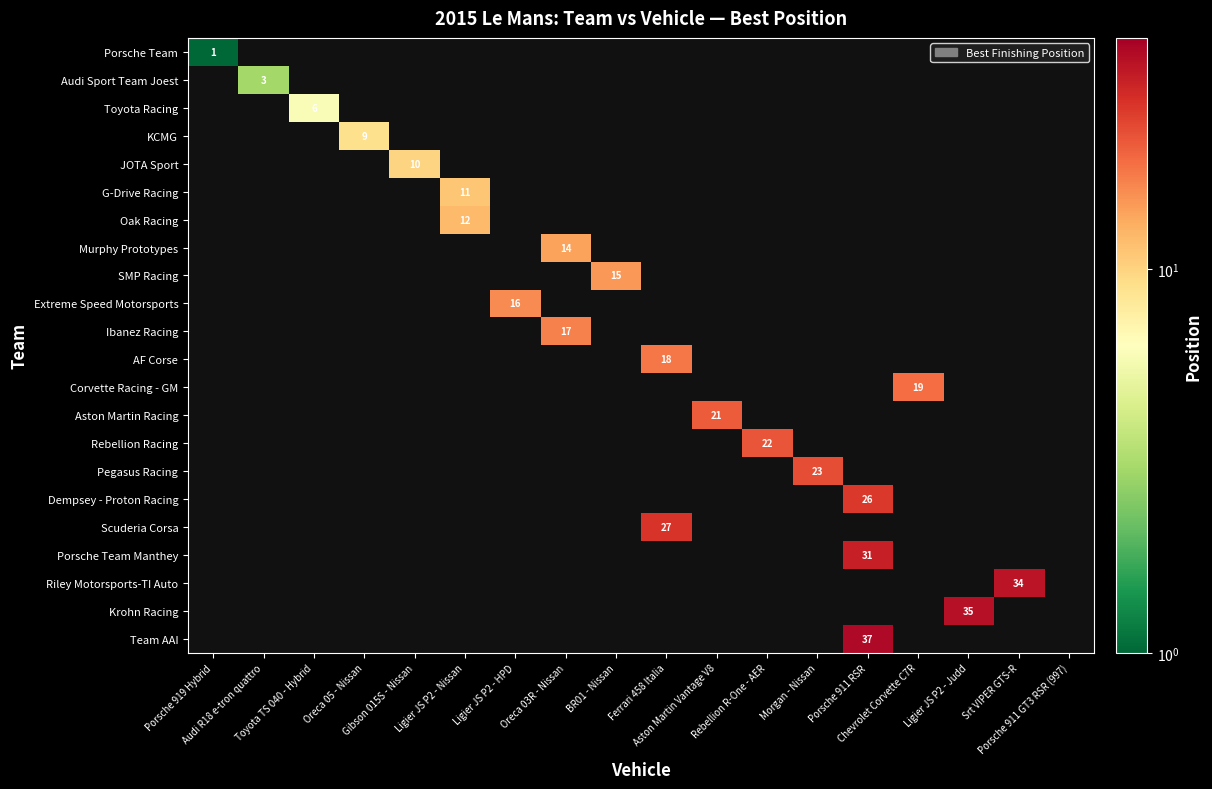

Rank the series by their average value, from lowest to highest.

Porsche Team, Audi Sport Team Joest, Toyota Racing, KCMG, JOTA Sport, G-Drive Racing, Oak Racing, Murphy Prototypes, SMP Racing, Extreme Speed Motorsports, Ibanez Racing, AF Corse, Corvette Racing - GM, Aston Martin Racing, Rebellion Racing, Pegasus Racing, Dempsey - Proton Racing, Scuderia Corsa, Porsche Team Manthey, Riley Motorsports-TI Auto, Krohn Racing, Team AAI